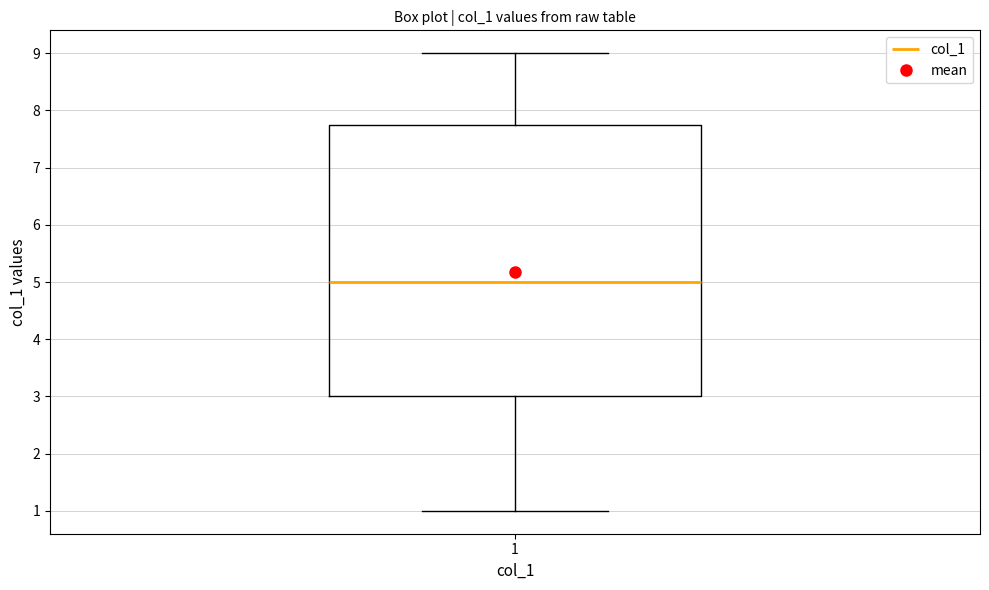

Transcribe this box plot: give where the median line is, the range the box spans, and where the two whiskers end, as read against the y-axis. The values are not printed on the chart, so give them approximately, as read against the axis.

median 5.0, box 3.0 to 7.8, whiskers 1.0 to 9.0